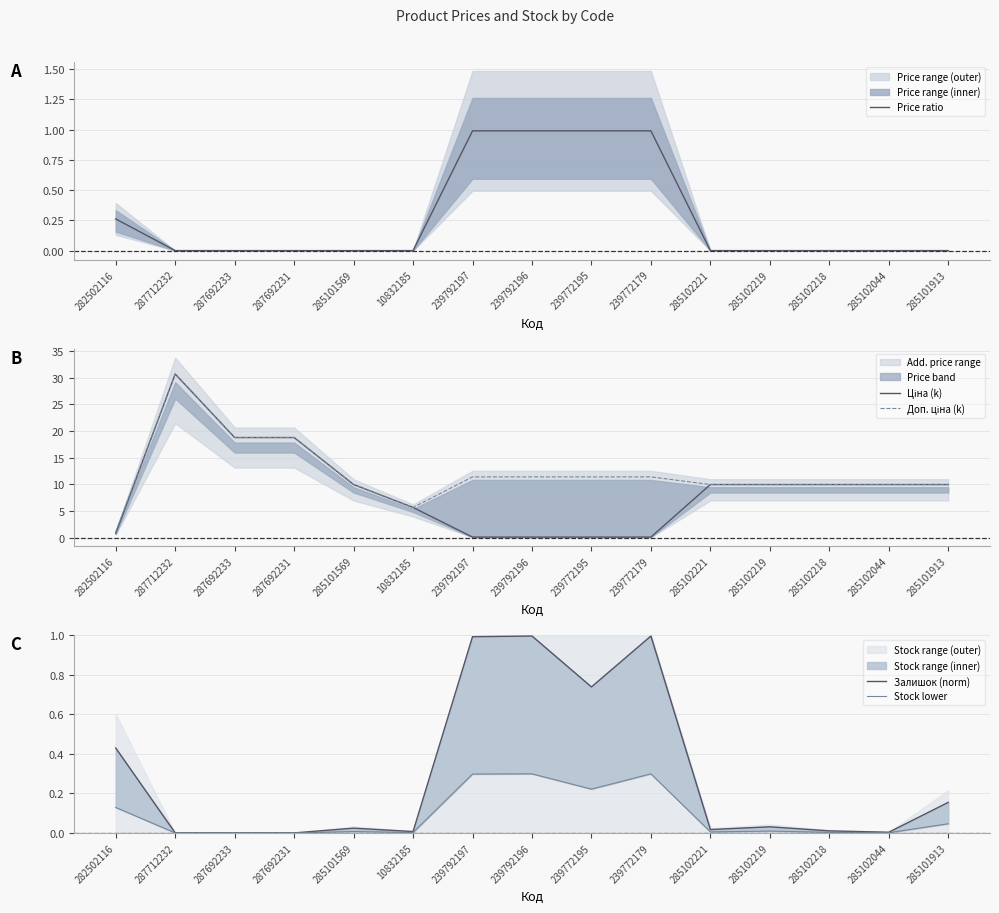

Is the value of Ціна (k) at 285102044 greater than the value of Залишок (norm) at 285102219?

Yes